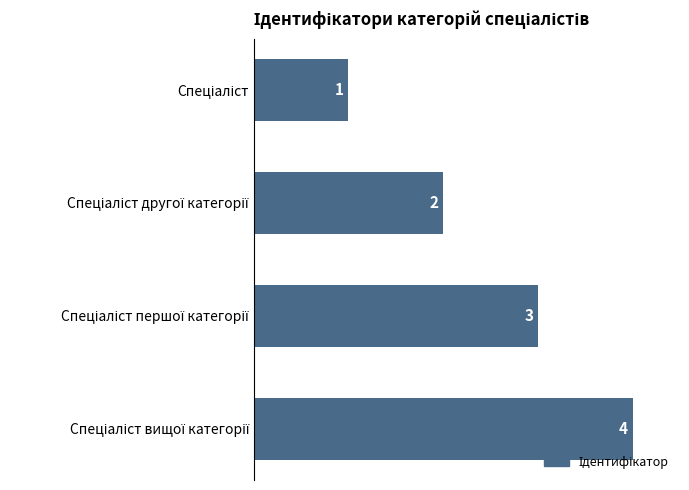

What is the value of the 4th bar from the top?

4